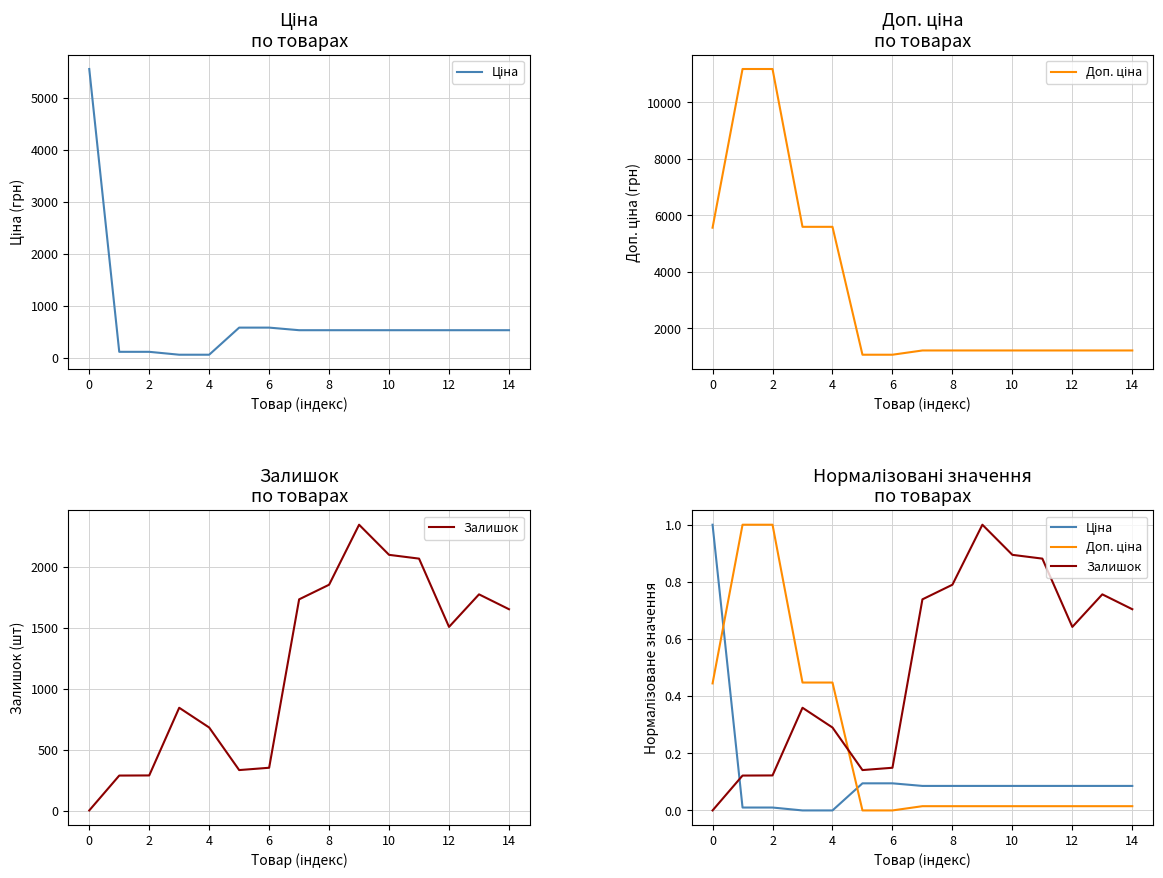

Rank the series at 0 from highest to lowest value.

Ціна, Доп. ціна, Залишок